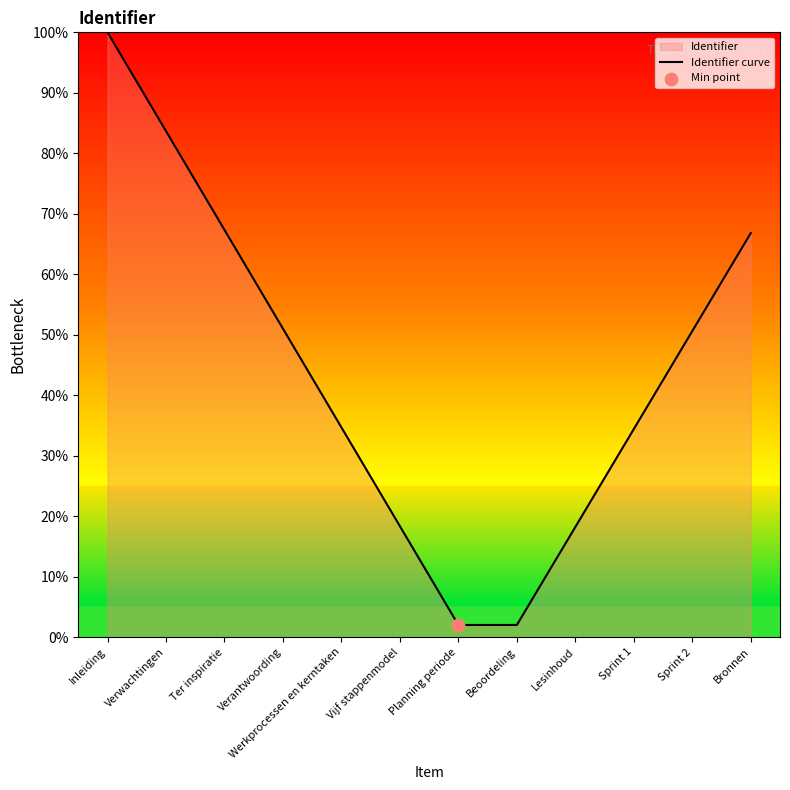

What is the ratio of the value at Lesinhoud to the value at Inleiding?

0.2